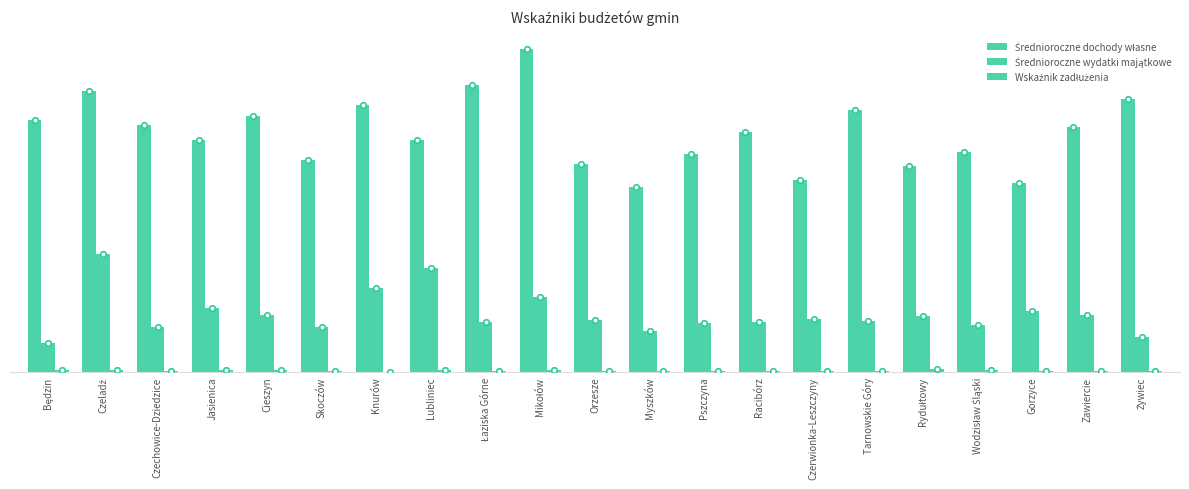

What is the average value of the Średnioroczne wydatki majątkowe series?

765.1